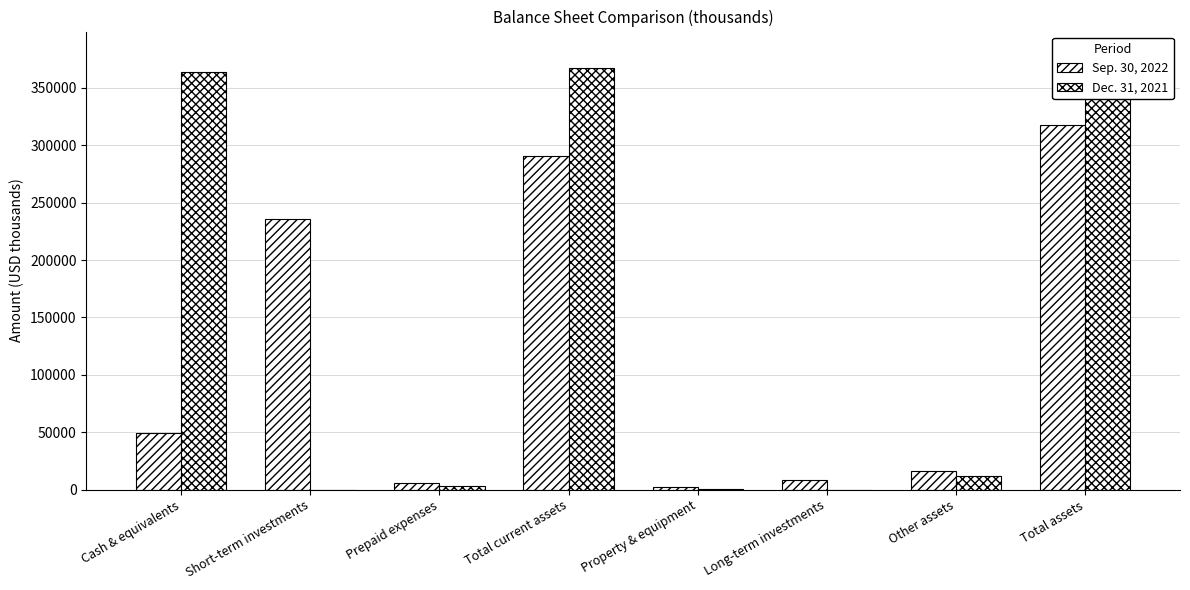

Rank the series by their average value, from lowest to highest.

Sep. 30, 2022, Dec. 31, 2021